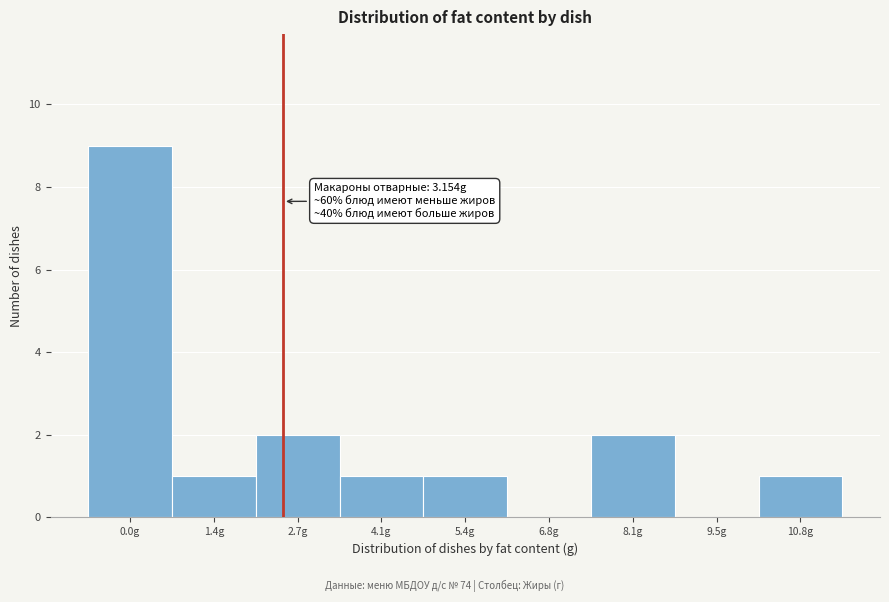

Reading left to right, transcribe all the data shown in this chart.

0.0g=9	1.4g=1	2.7g=2	4.1g=1	5.4g=1	6.8g=0	8.1g=2	9.5g=0	10.8g=1